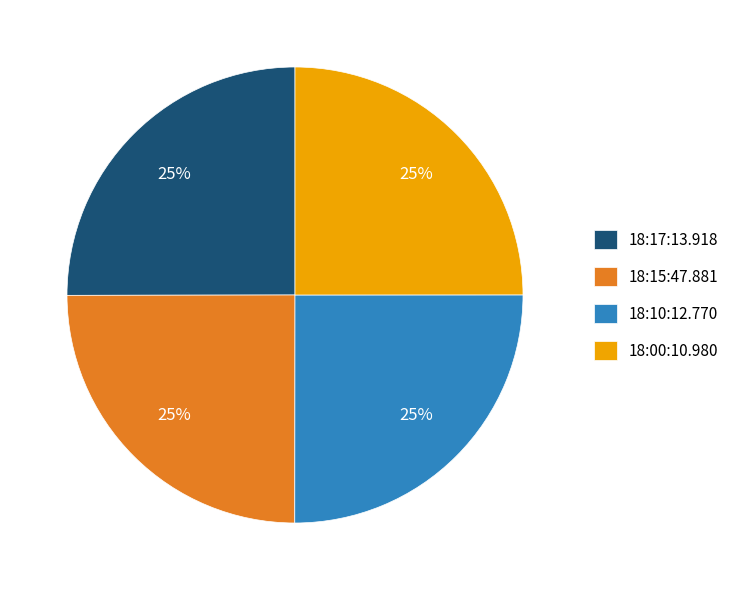

Count the number of slices in the pie.

4